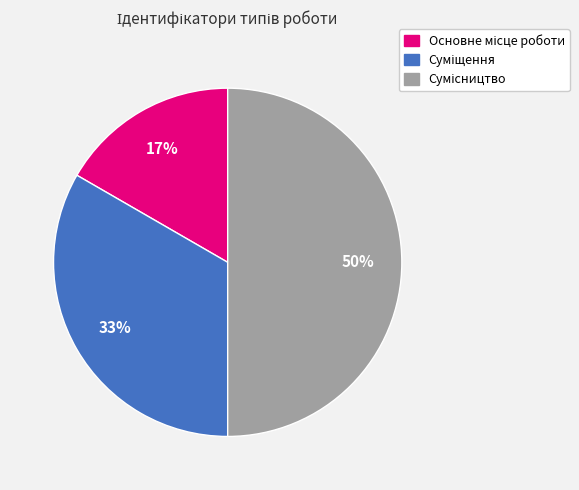

Count the number of slices in the pie.

3